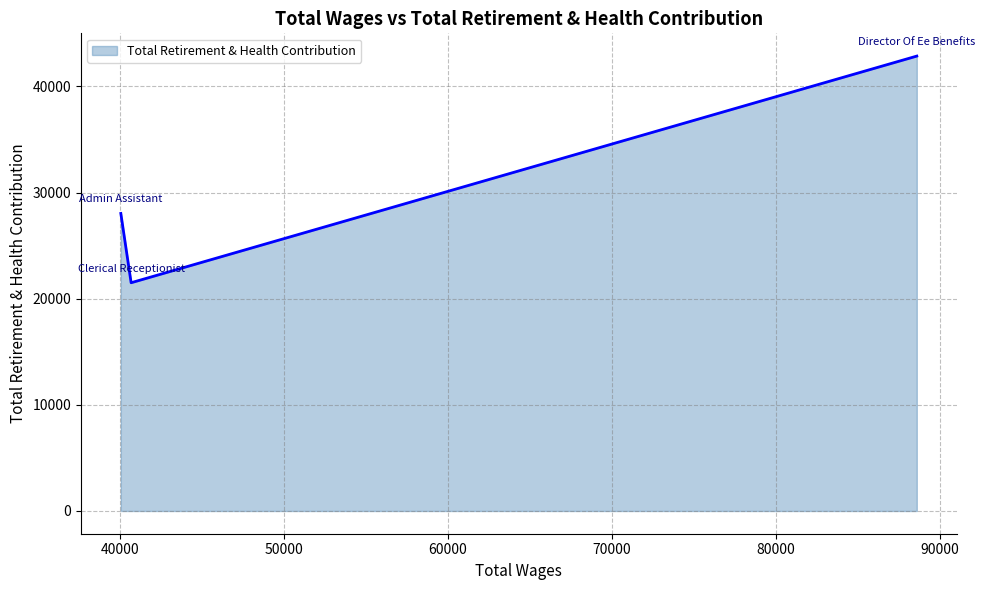

What is the difference between the maximum and minimum values?

21355